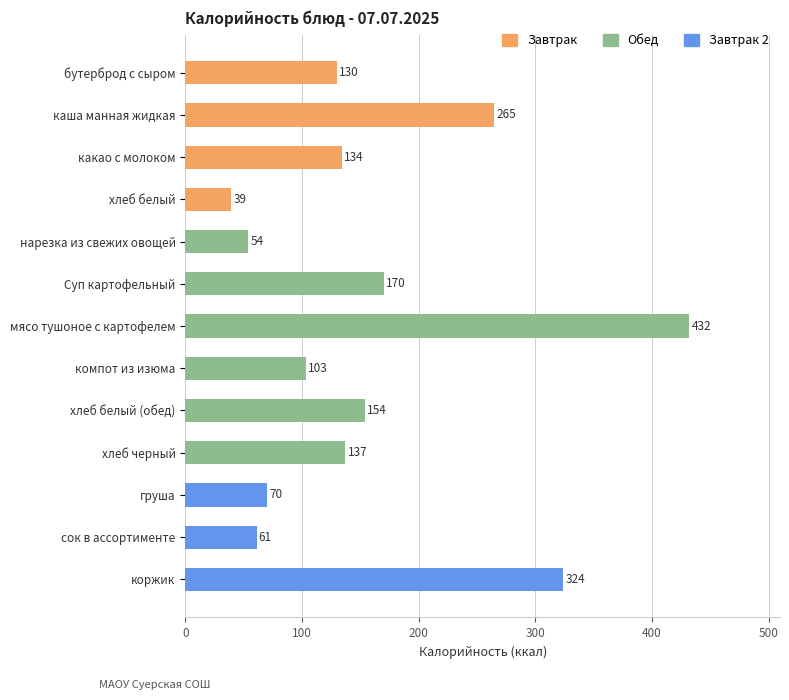

Is it true that the value at сок в ассортименте is 98?

False